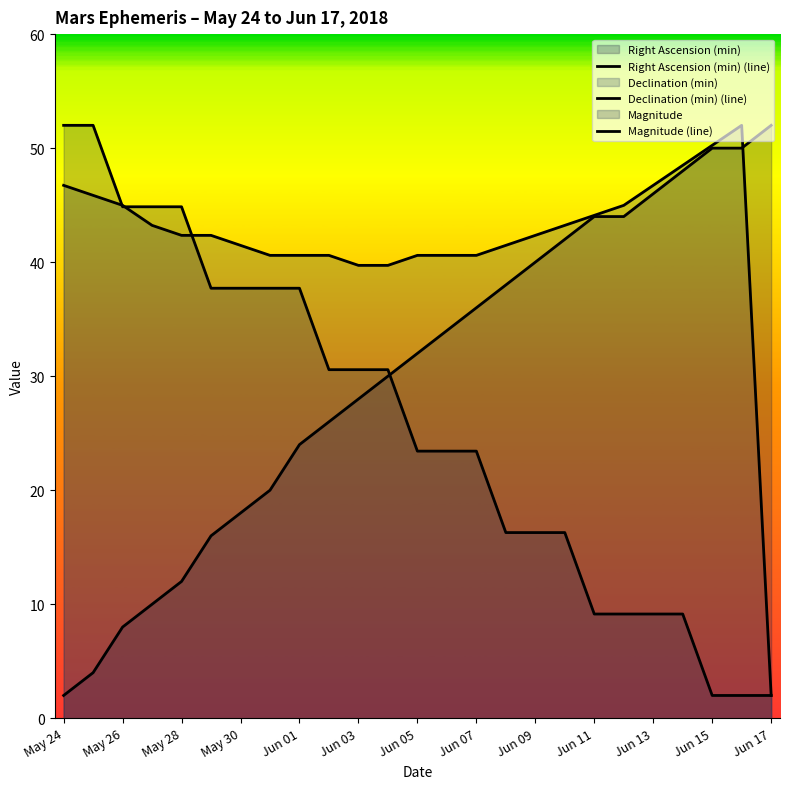

What is the difference between the maximum and minimum values in the Magnitude (line) series?

50.0